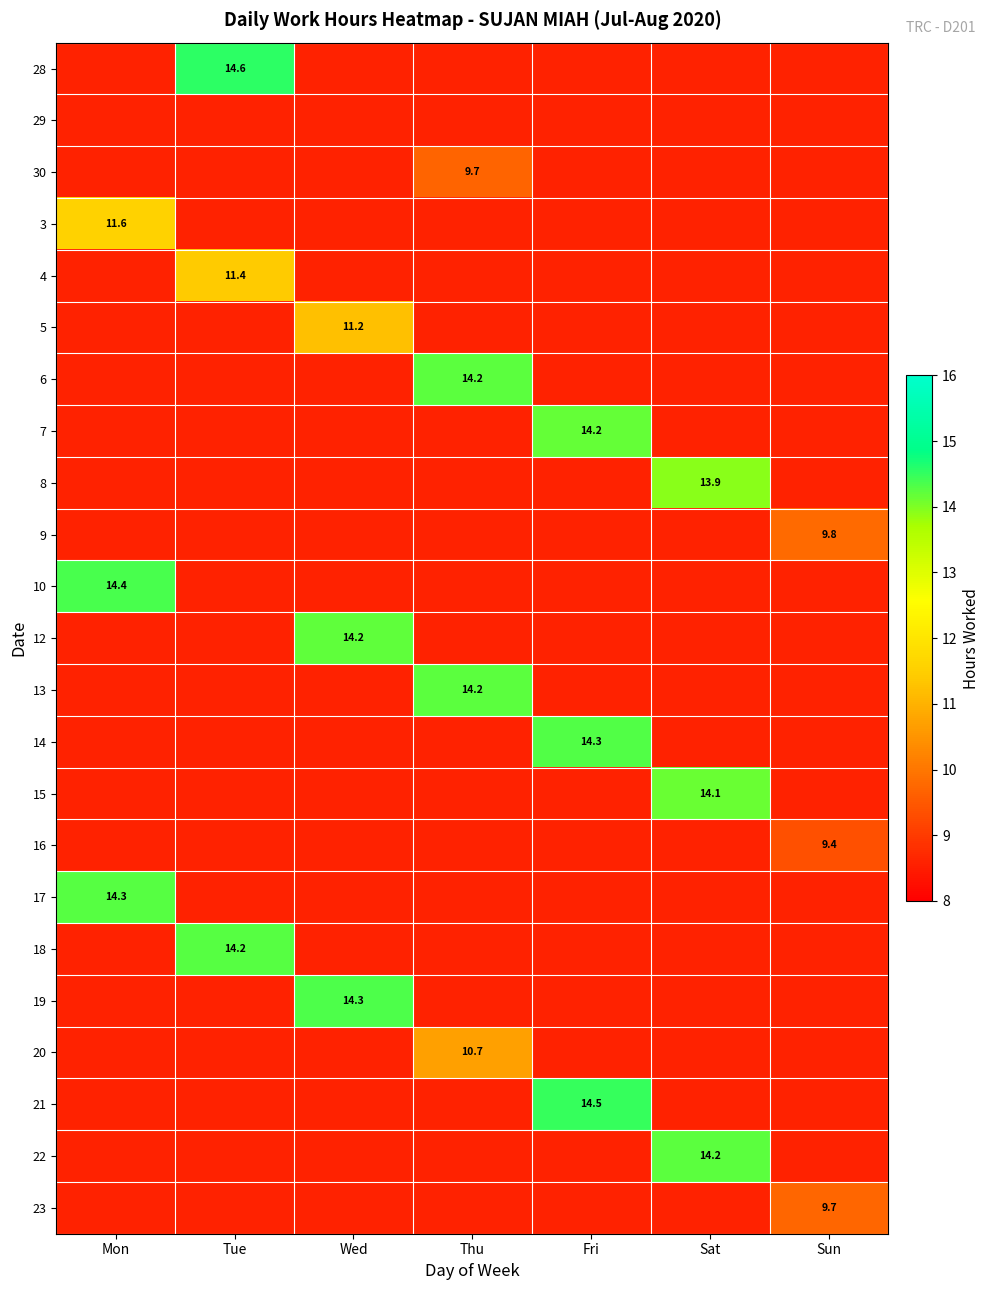

What is the maximum value for 17?

14.3